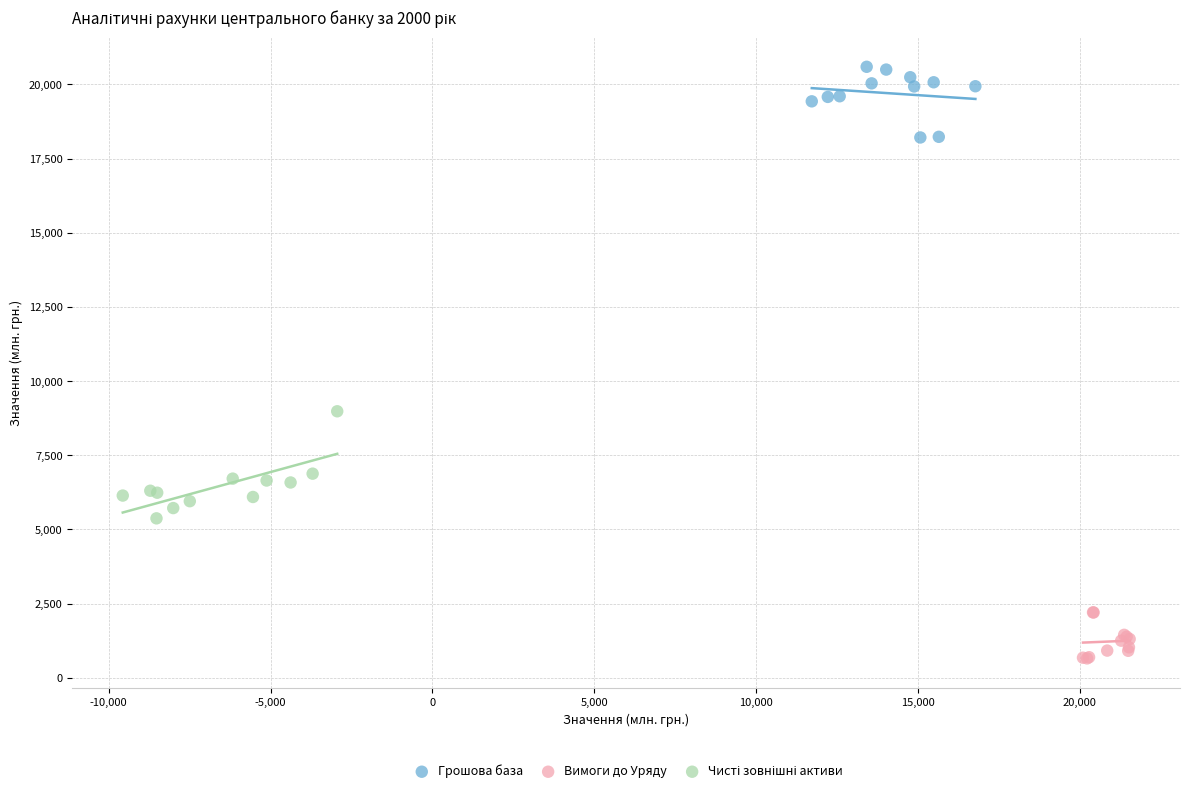

Which series reaches the maximum Y coordinate?

Грошова база